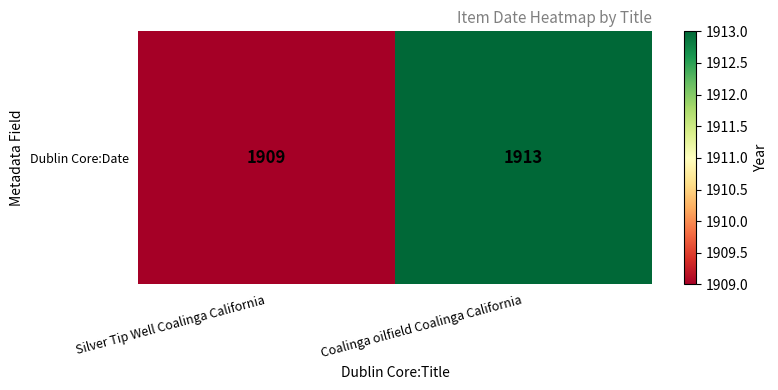

Reading right to left, list all the values displayed in this chart.

Coalinga oilfield Coalinga California=1913	Silver Tip Well Coalinga California=1909